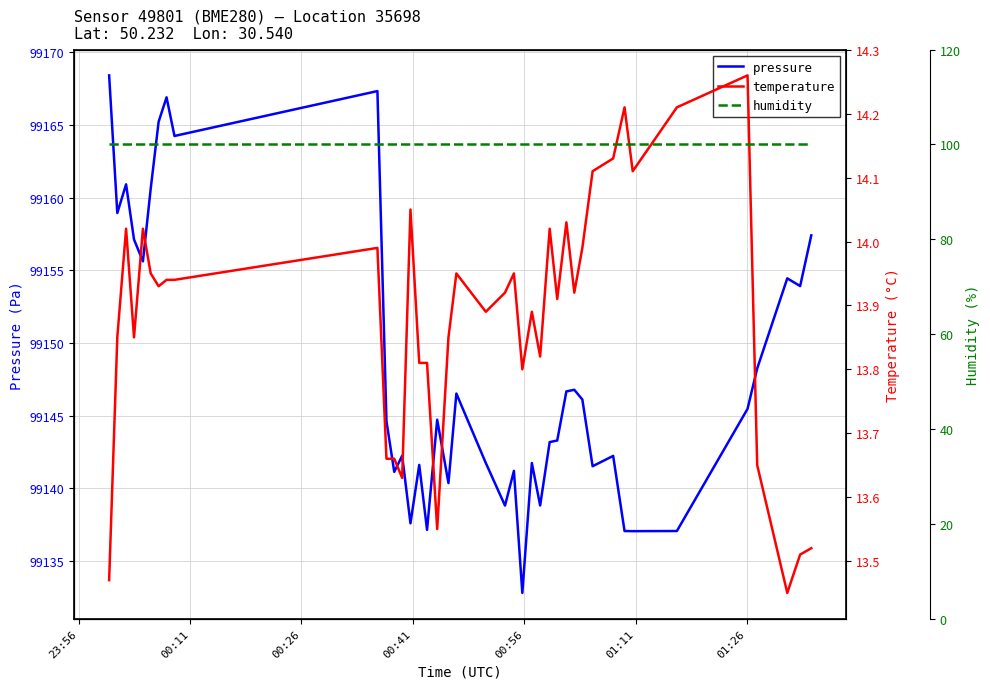

What is the highest value of the pressure series?

99168.4